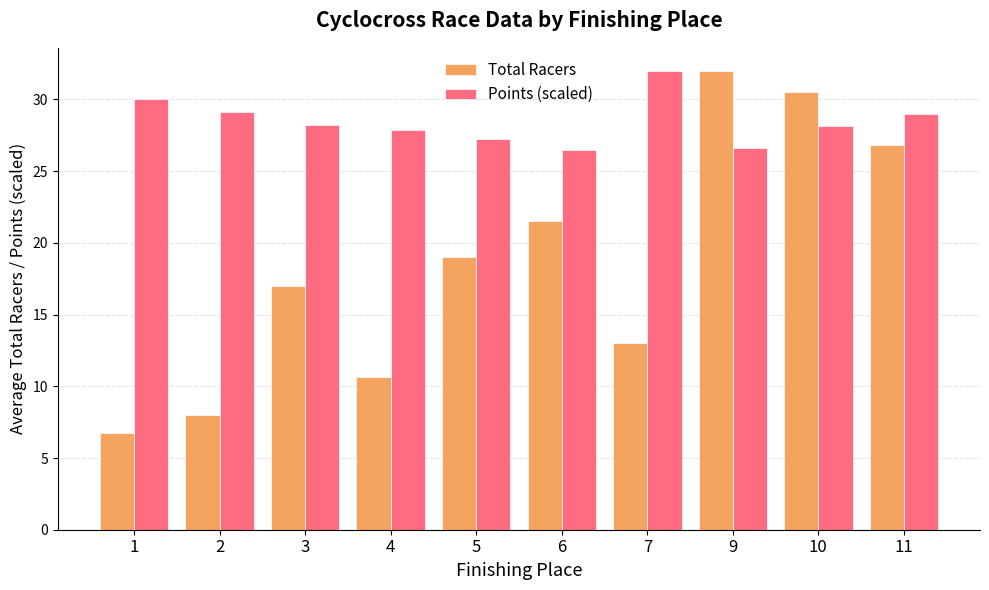

What are all the series names shown in the legend?

Total Racers, Points (scaled)